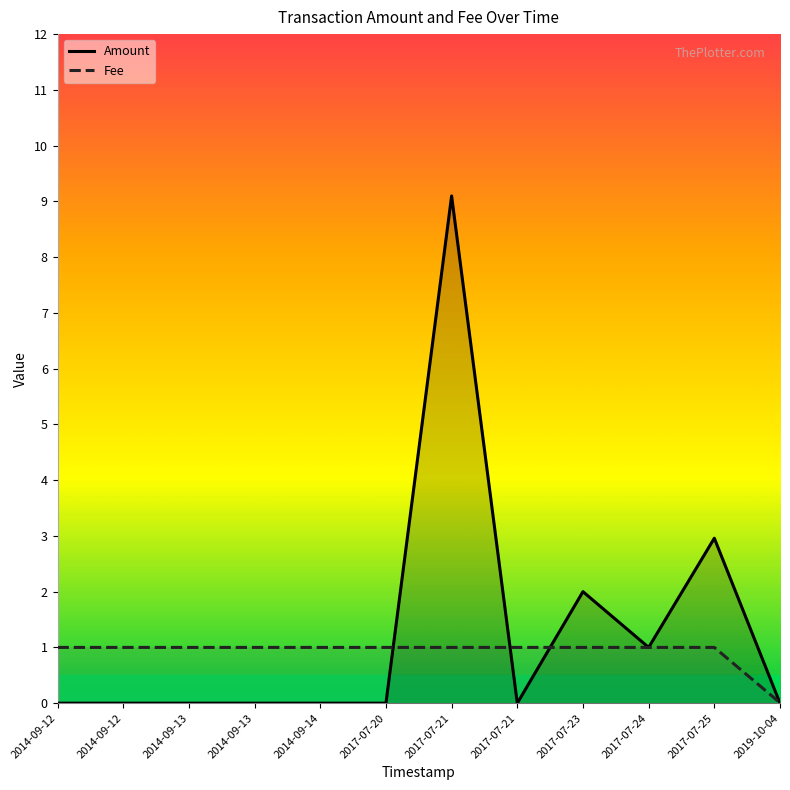

True or false: Fee and Amount cross at least once.

True